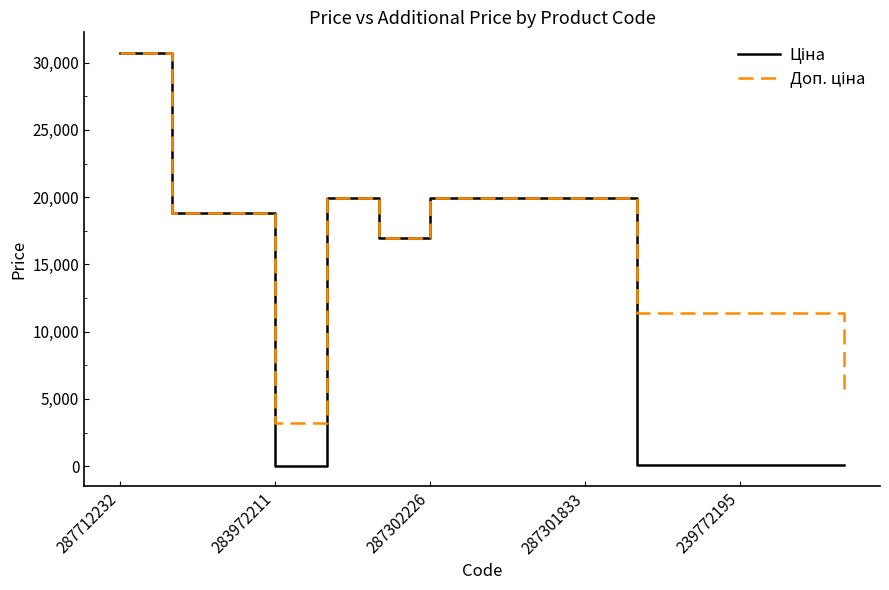

Is this an area chart (filled region under the line)?

No